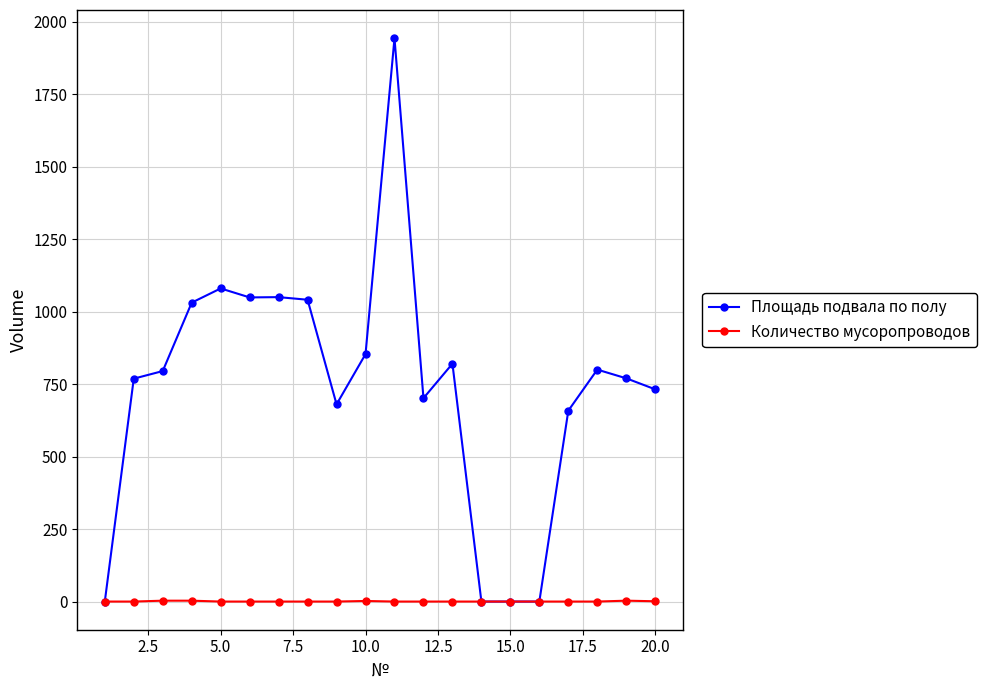

Which series has the widest spread of values?

Площадь подвала по полу